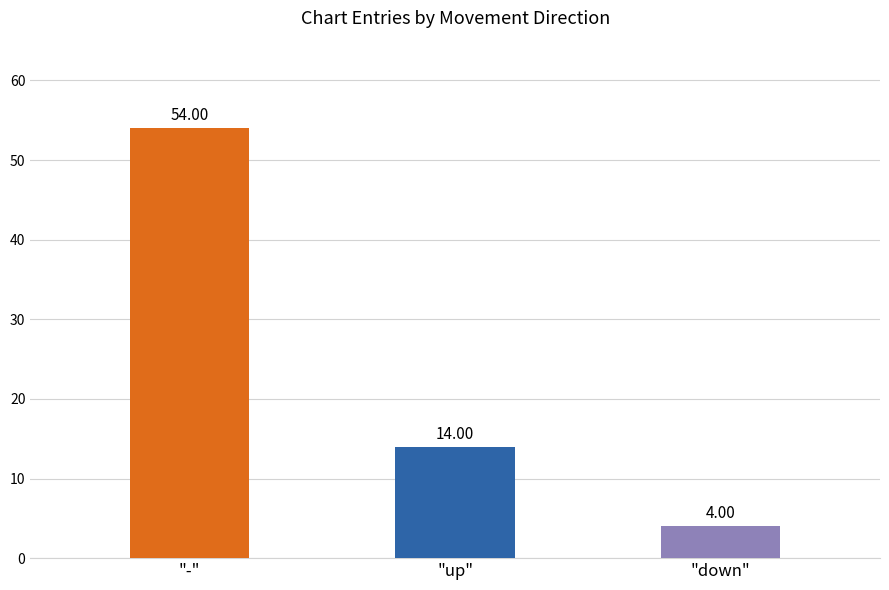

How many bars are there in each group?

3